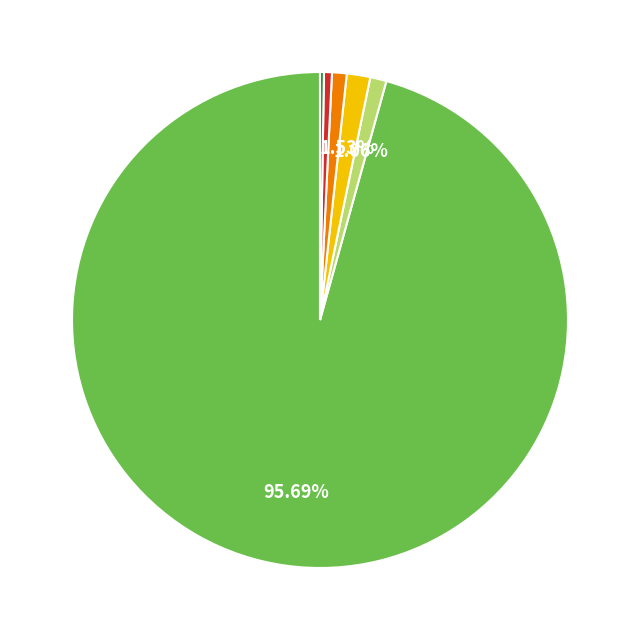

Is there a majority slice in this chart?

Yes